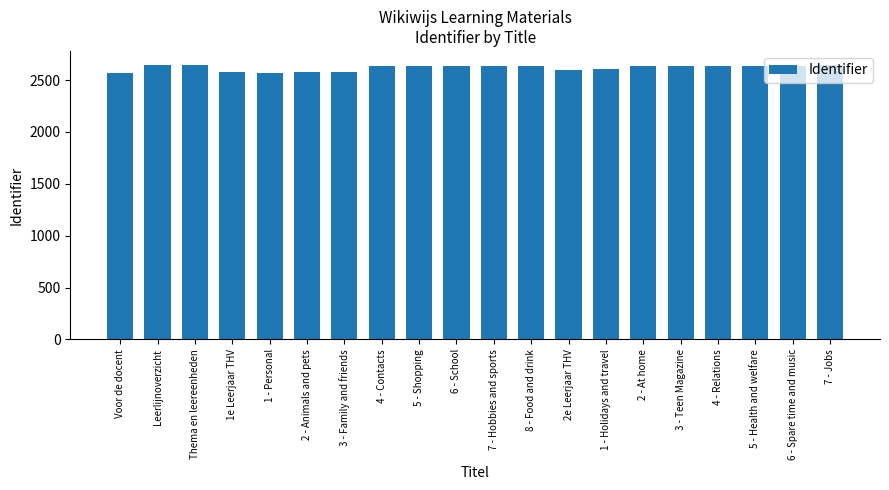

What is the difference between the maximum and minimum values?

85